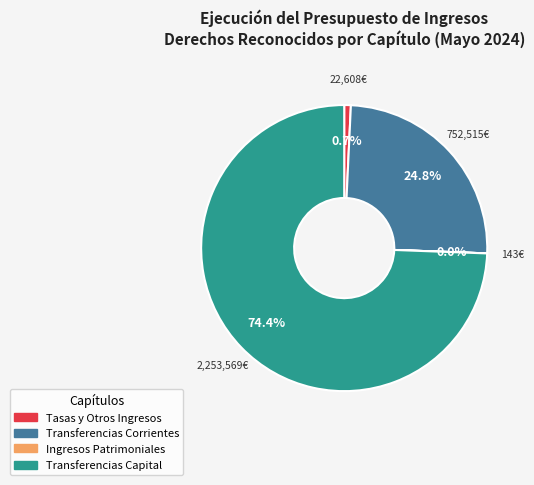

What portion of the pie excludes Transferencias Corrientes?

75.2%